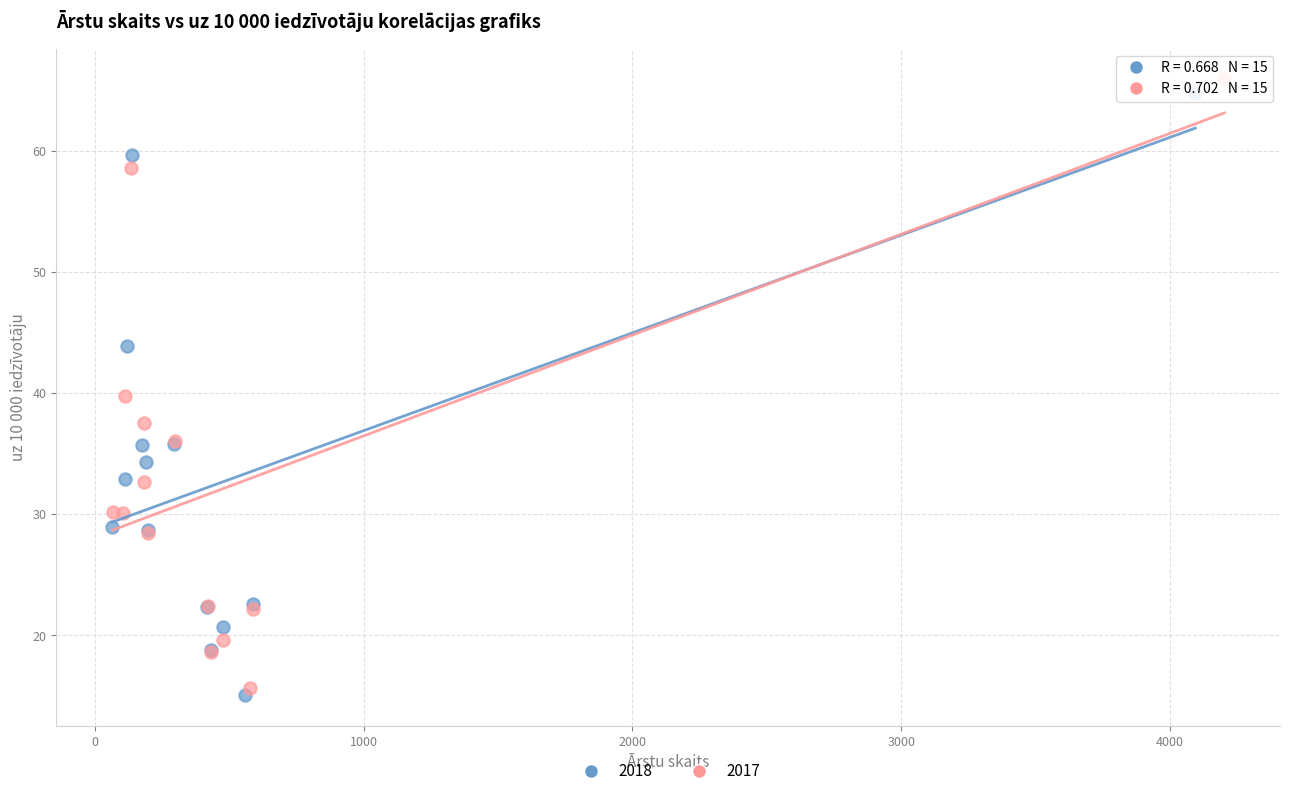

Which series has the largest Y range (max minus min)?

2017